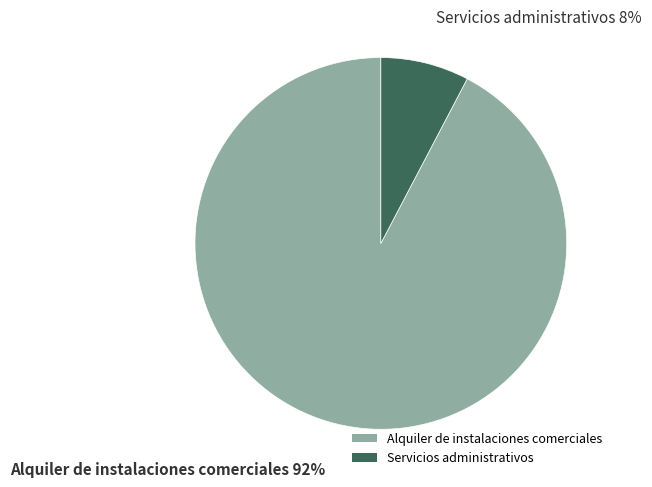

Count the number of slices in the pie.

2